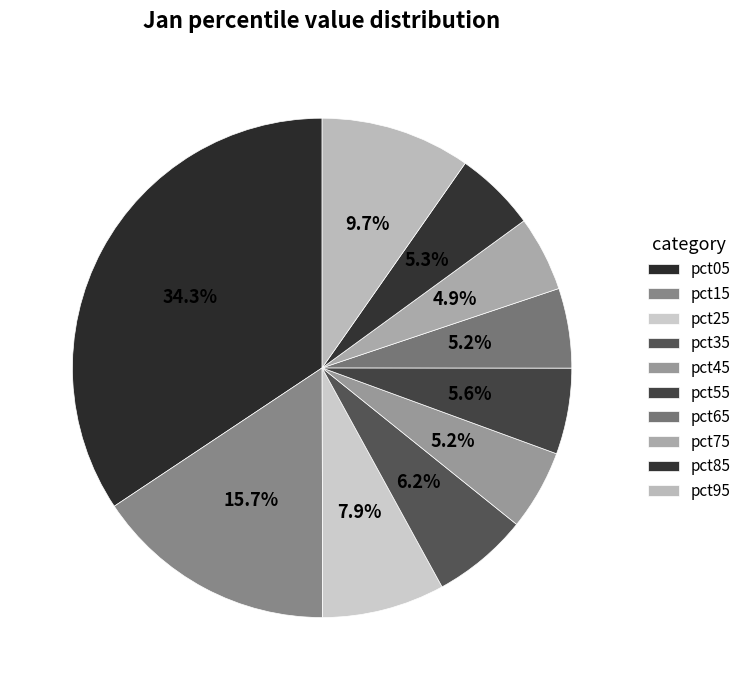

How many segments does this pie chart have?

10